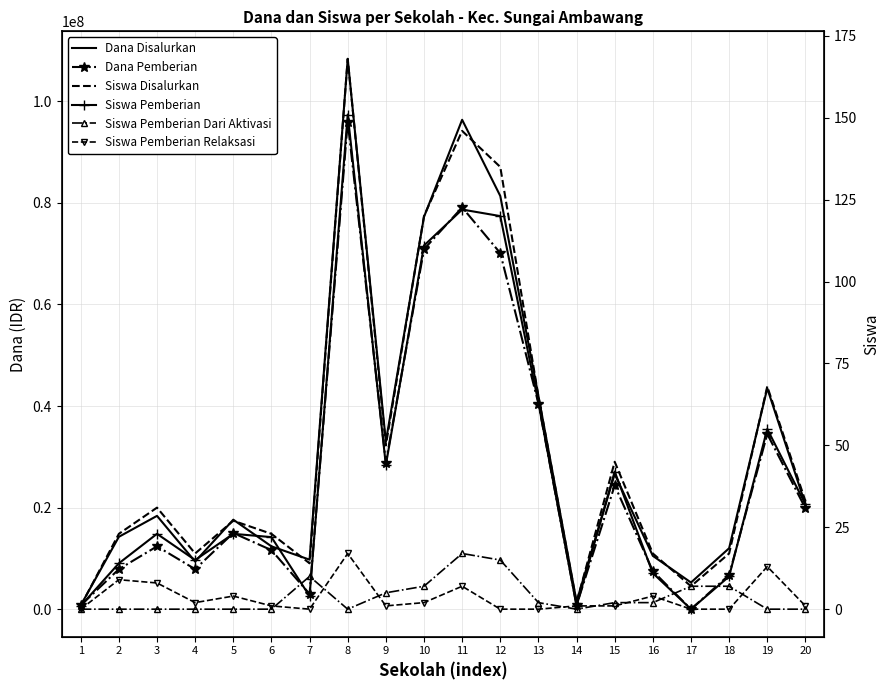

Which series has the largest total across all categories?

Dana Disalurkan